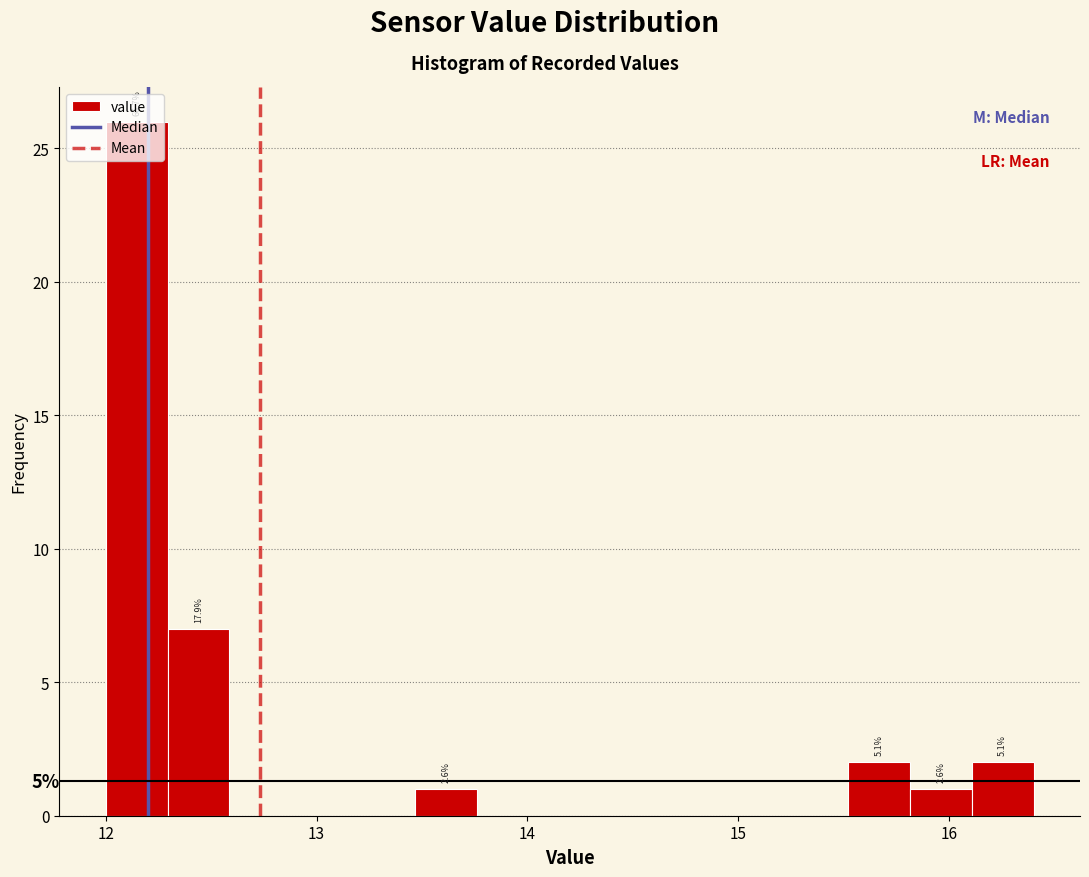

Around what value on the x-axis is the tallest bar? Give the approximate position of its centre, as read against the axis.

12.1